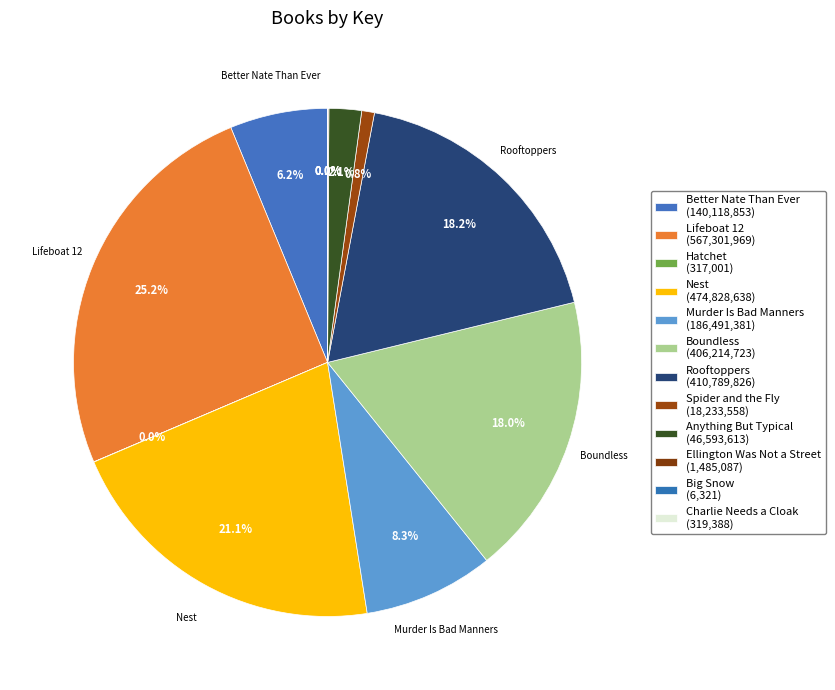

To the nearest percent, what is the difference between the largest and smallest slice percentages?

25%